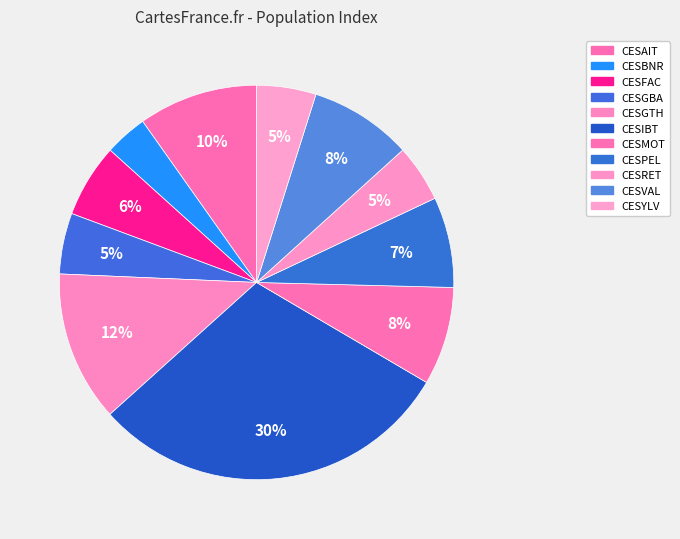

Count the number of slices in the pie.

11